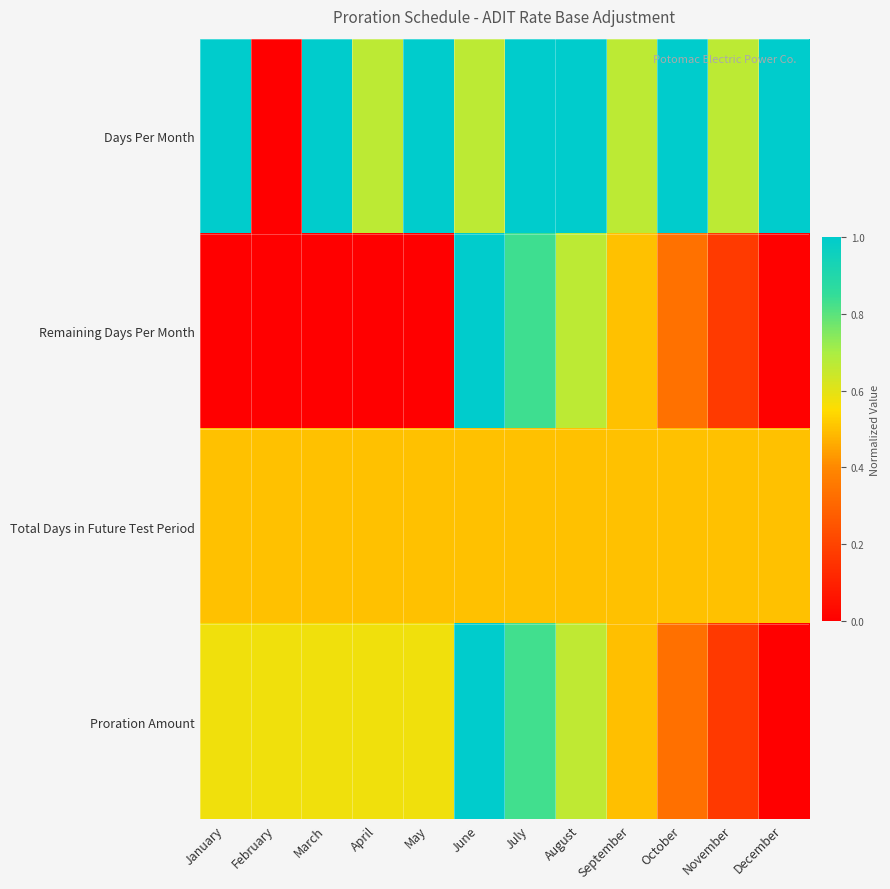

Reading right to left, list all the values displayed in this chart.

Days Per Month: December=1.0	November=0.7	October=1.0	September=0.7	August=1.0	July=1.0	June=0.7	May=1.0	April=0.7	March=1.0	February=0.0	January=1.0
Remaining Days Per Month: December=0.0	November=0.2	October=0.3	September=0.5	August=0.7	July=0.8	June=1.0	May=0.0	April=0.0	March=0.0	February=0.0	January=0.0
Total Days in Future Test Period: December=0.5	November=0.5	October=0.5	September=0.5	August=0.5	July=0.5	June=0.5	May=0.5	April=0.5	March=0.5	February=0.5	January=0.5
Proration Amount: December=0.0	November=0.2	October=0.3	September=0.5	August=0.7	July=0.8	June=1.0	May=0.6	April=0.6	March=0.6	February=0.6	January=0.6